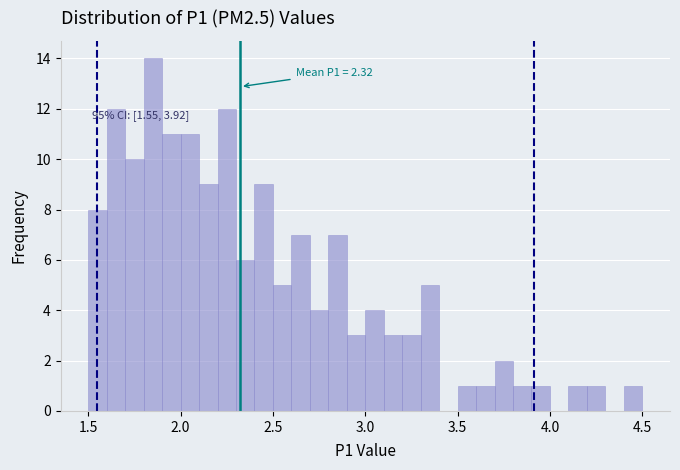

Read against the x-axis, roughly where is the centre of the tallest bar?

1.85